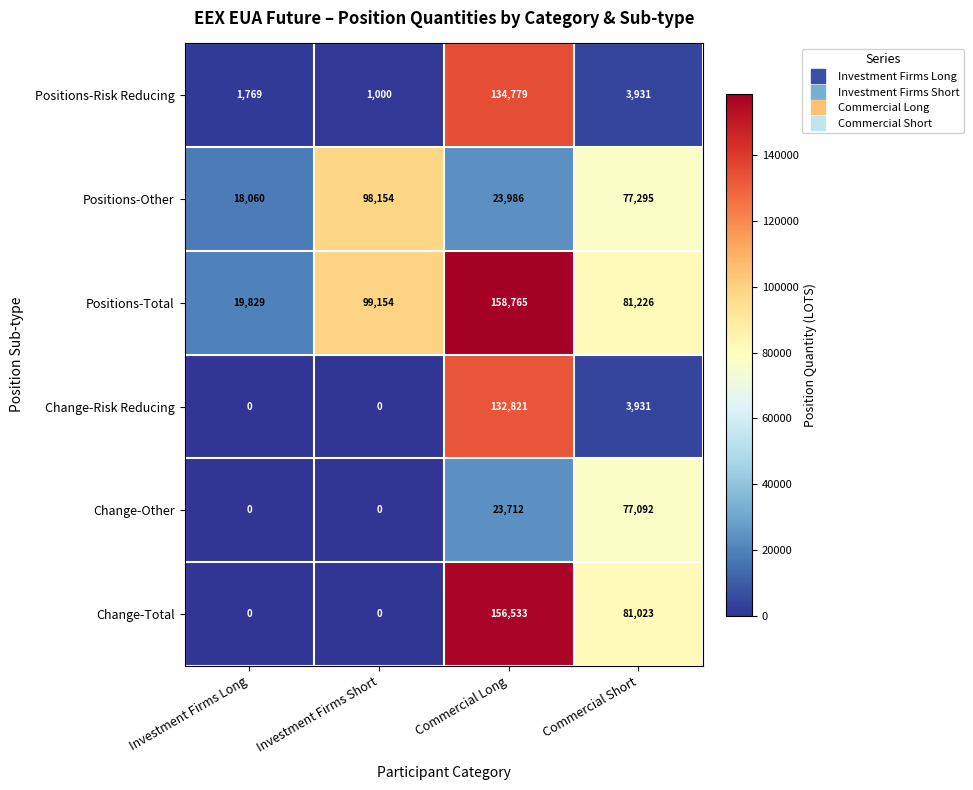

Which category has the highest value across all series?

Commercial Long